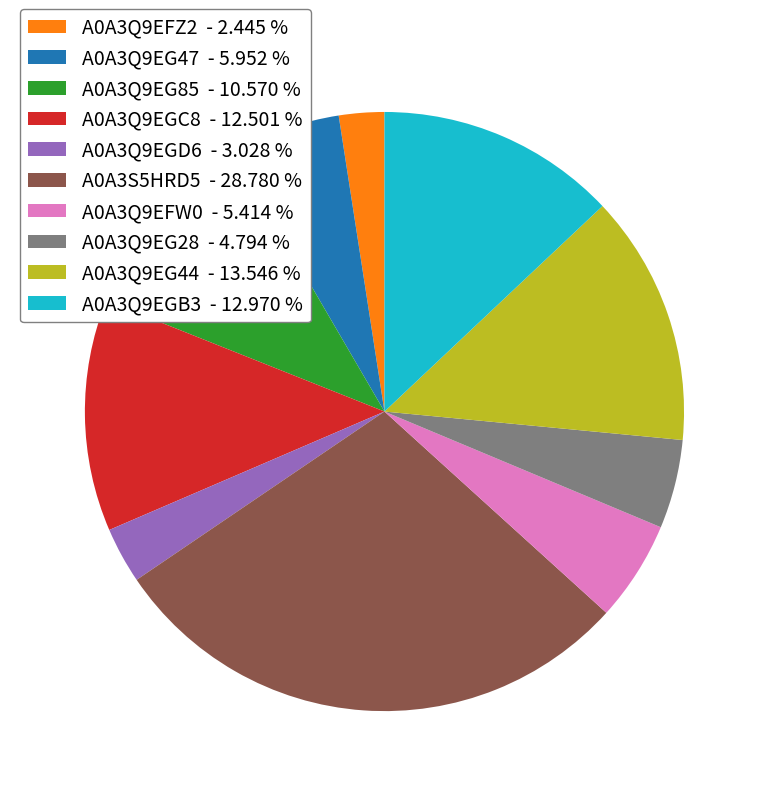

Which slice is the largest?

A0A3S5HRD5